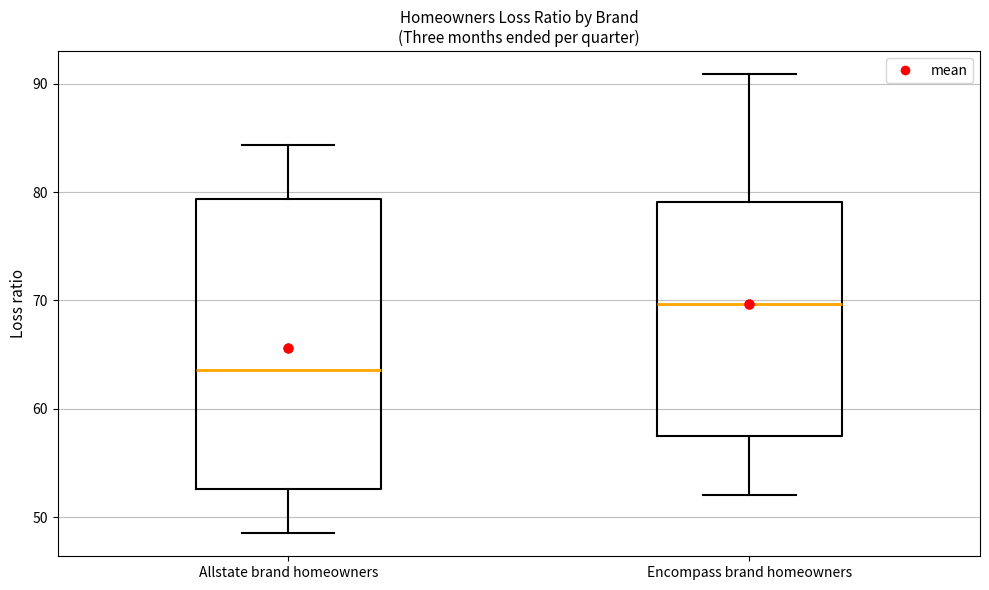

Which box's median line is the highest?

Encompass brand homeowners